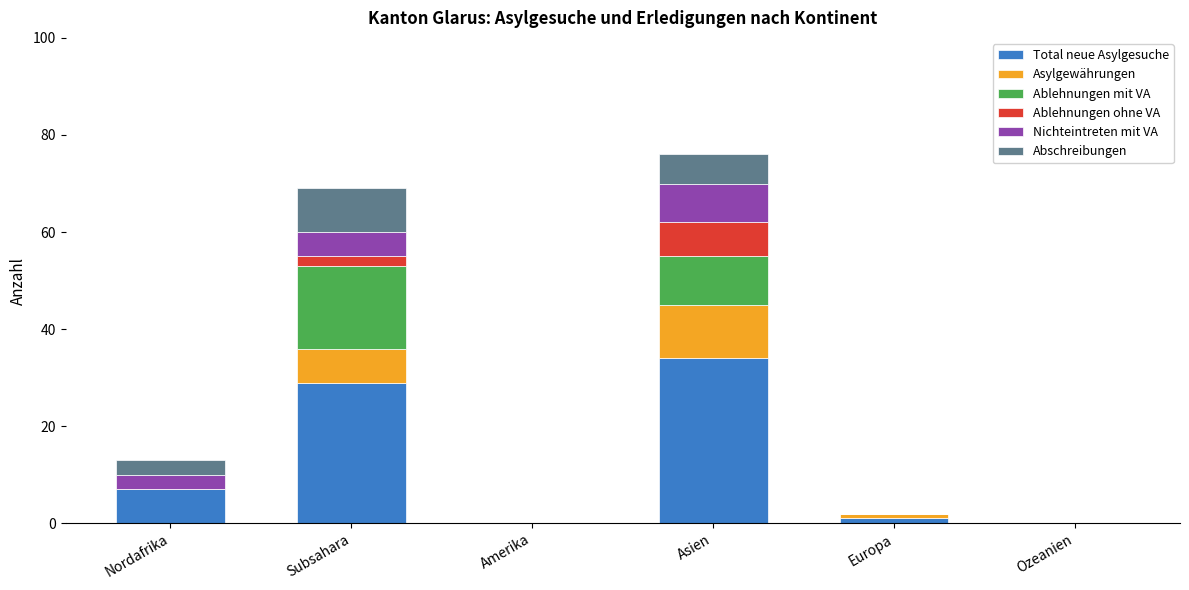

How many series are shown in this chart?

6